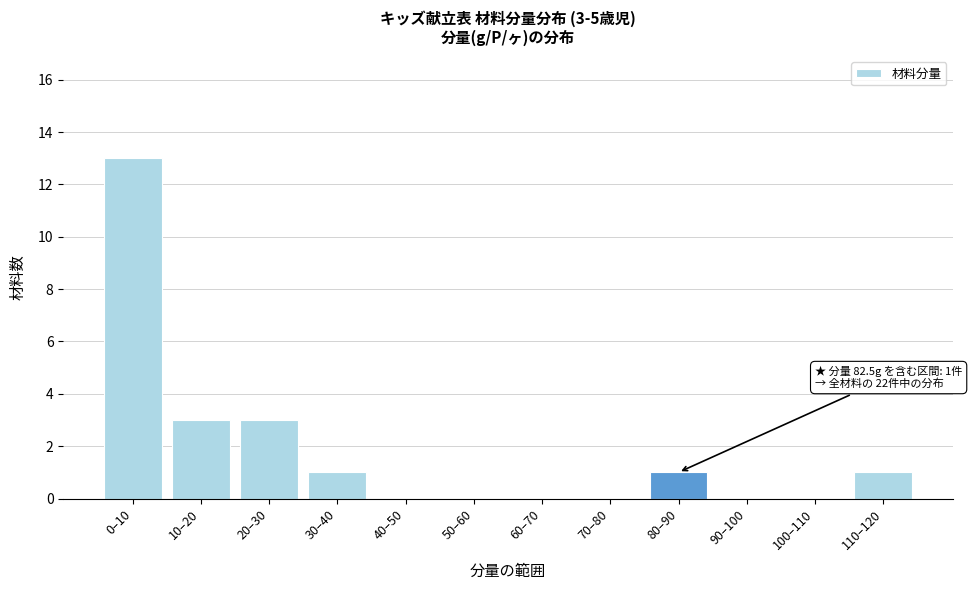

Reading left to right, extract all data points from this chart.

0–10=13	10–20=3	20–30=3	30–40=1	40–50=0	50–60=0	60–70=0	70–80=0	80–90=1	90–100=0	100–110=0	110–120=1